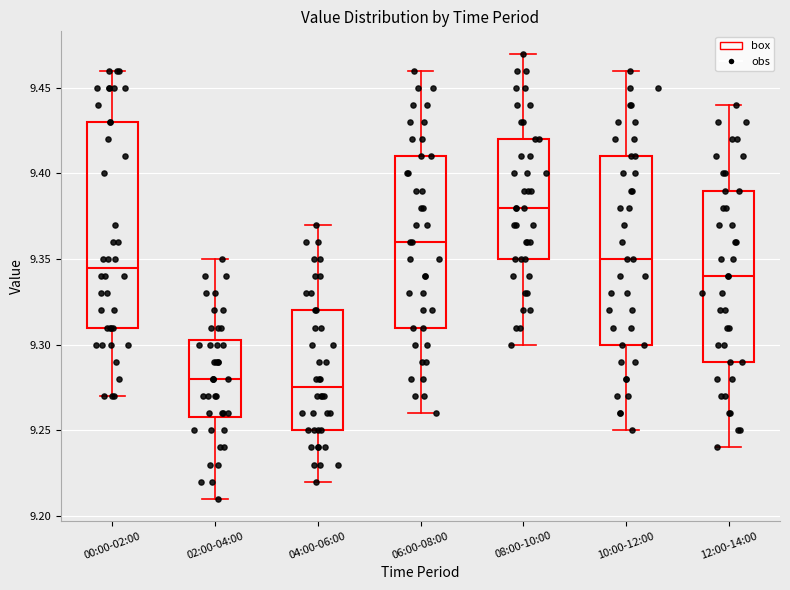

Which box has the highest median line?

08:00-10:00